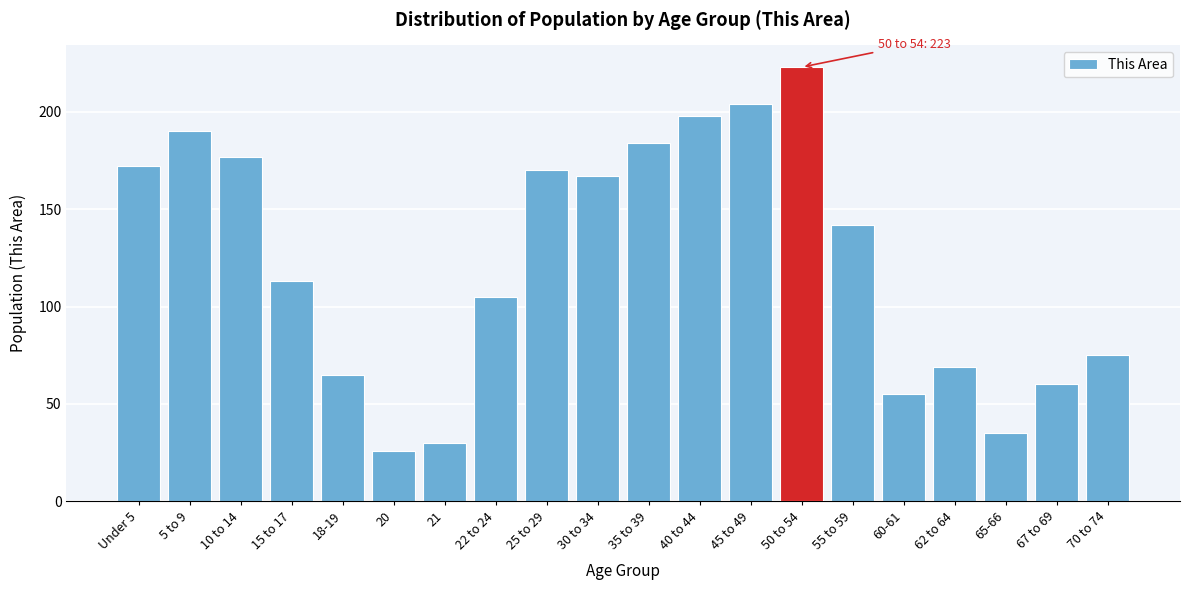

Reading left to right, what are all the values shown in this chart?

172	190	177	113	65	26	30	105	170	167	184	198	204	223	142	55	69	35	60	75